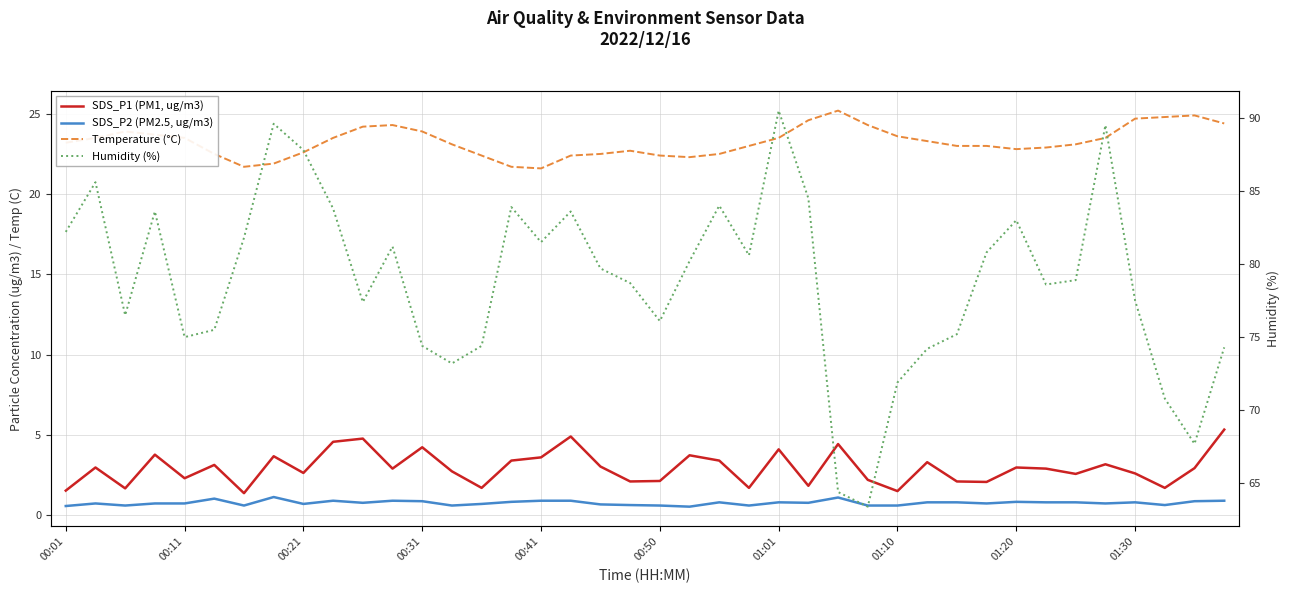

True or false: SDS_P2 (PM2.5, ug/m3) and Temperature (°C) intersect in this chart.

False